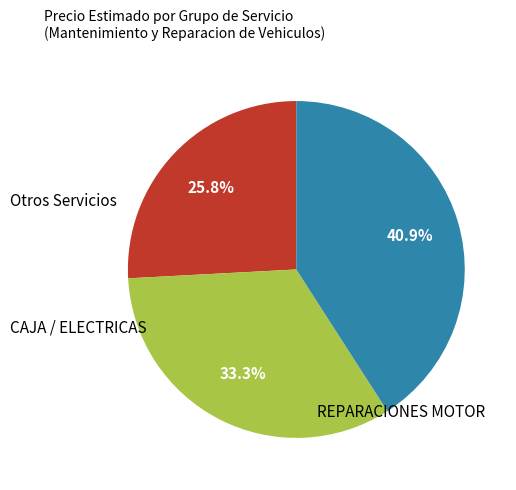

Is there a majority slice in this chart?

No